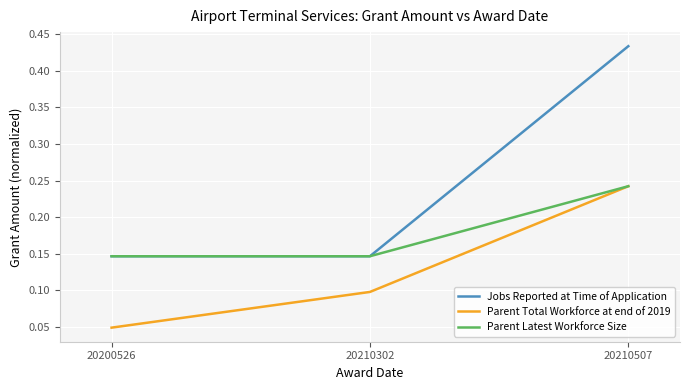

Rank the series by their average value, from highest to lowest.

Jobs Reported at Time of Application, Parent Latest Workforce Size, Parent Total Workforce at end of 2019